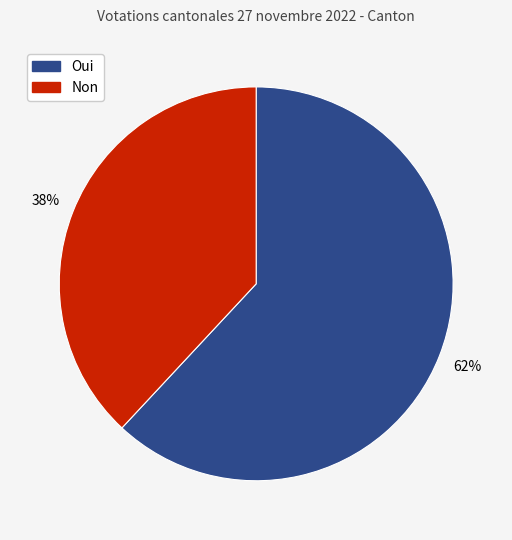

To the nearest percent, what percentage of the pie is Non?

38%